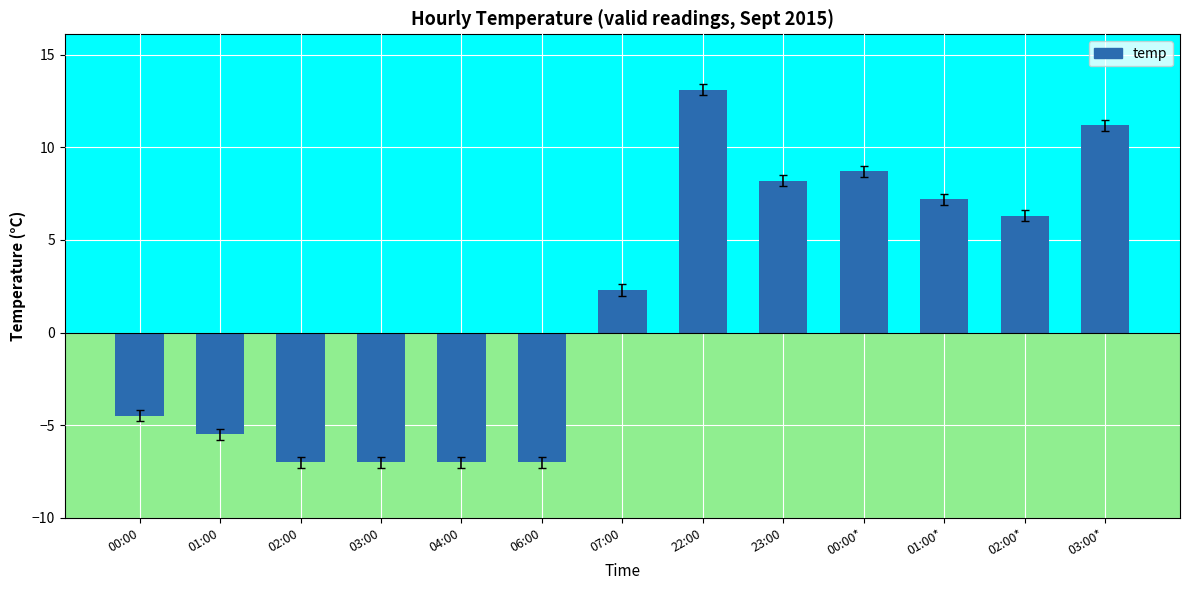

How many values are above zero?

7